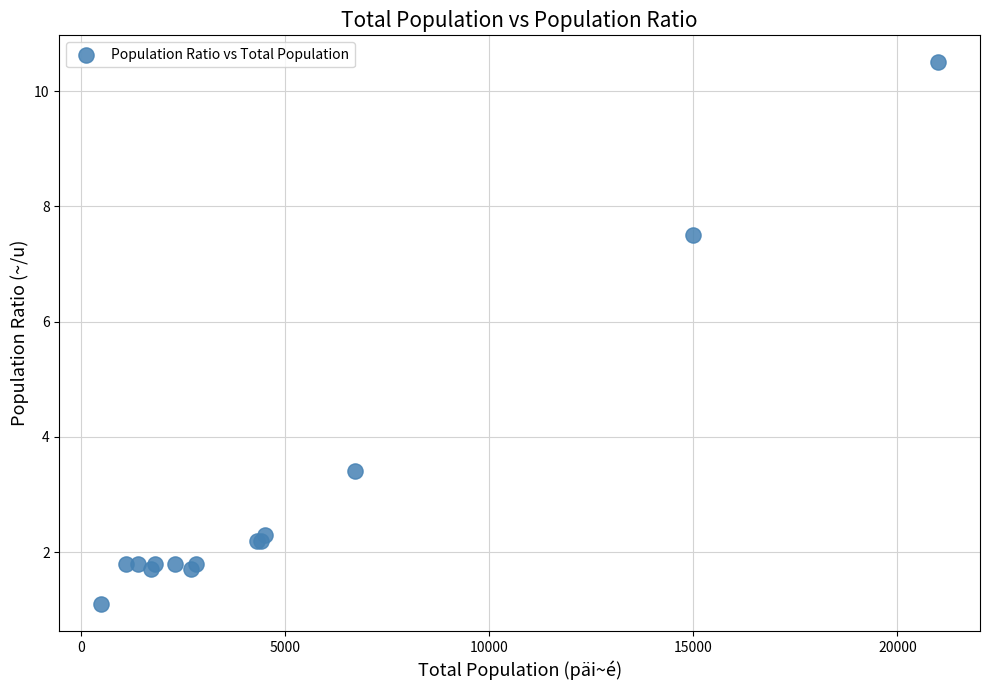

What Y value in the scatter plot is closest to 5?

3.4